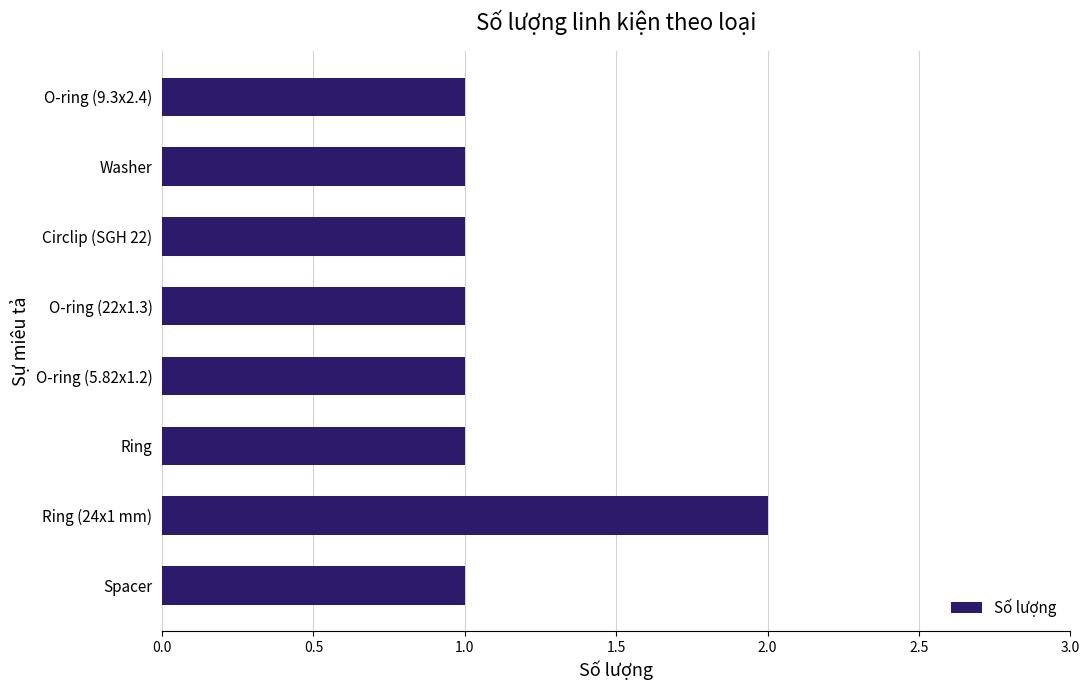

What position from the top is Ring?

6